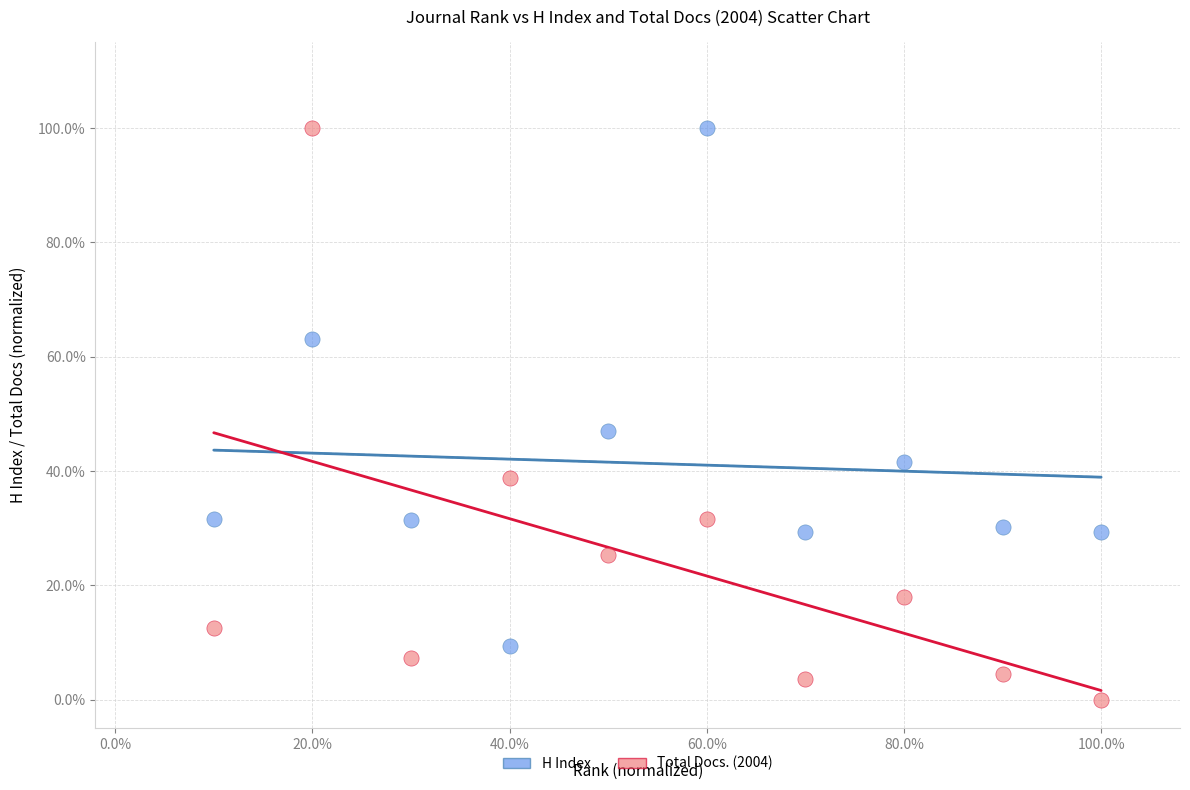

What are all the series names shown in the legend?

H Index, Total Docs. (2004)